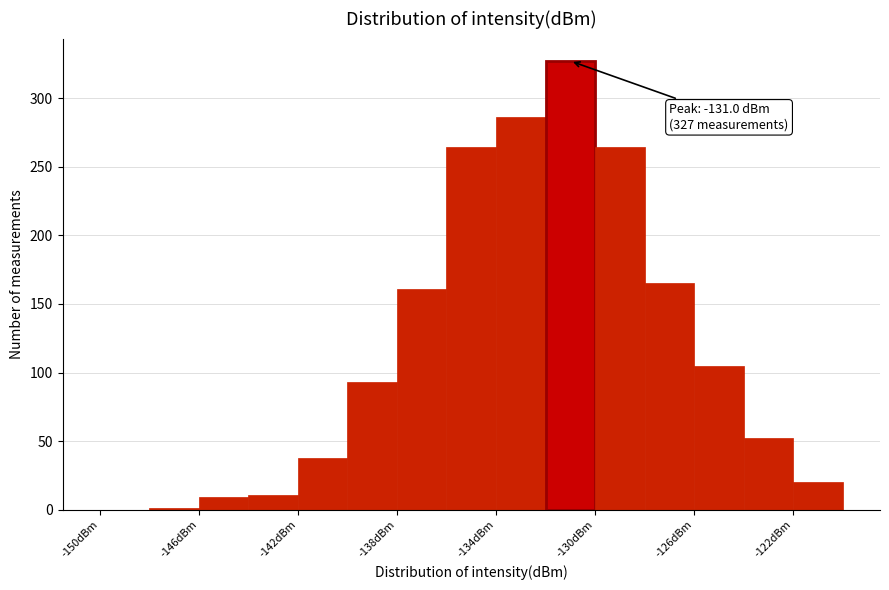

Which range on the x-axis has the tallest bar?

-132 to -130